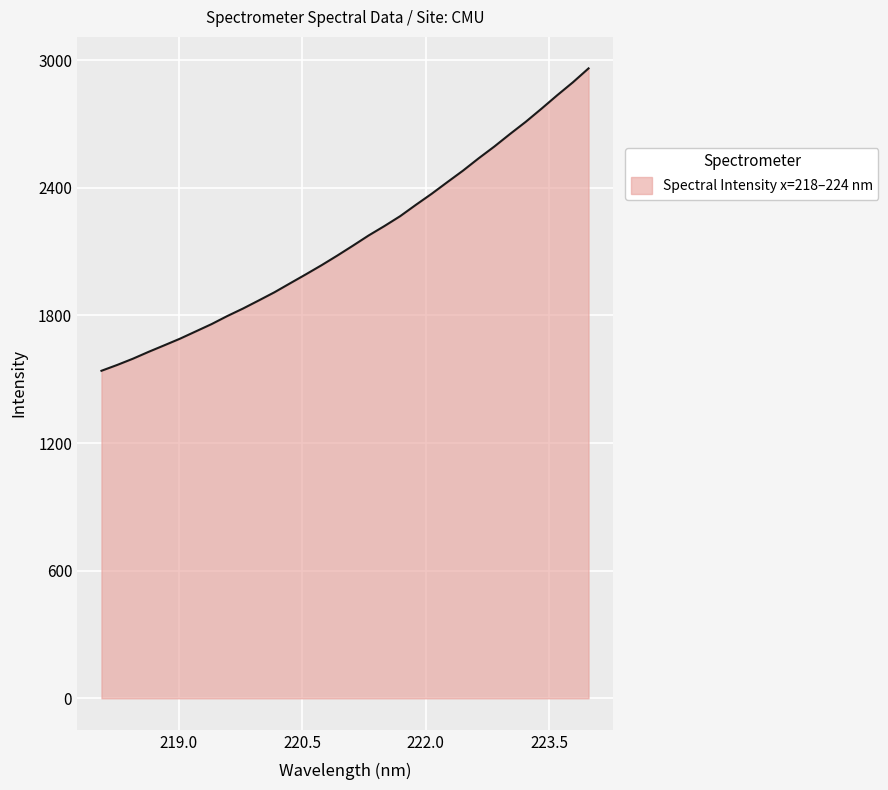

What is the greatest value displayed?

2961.0